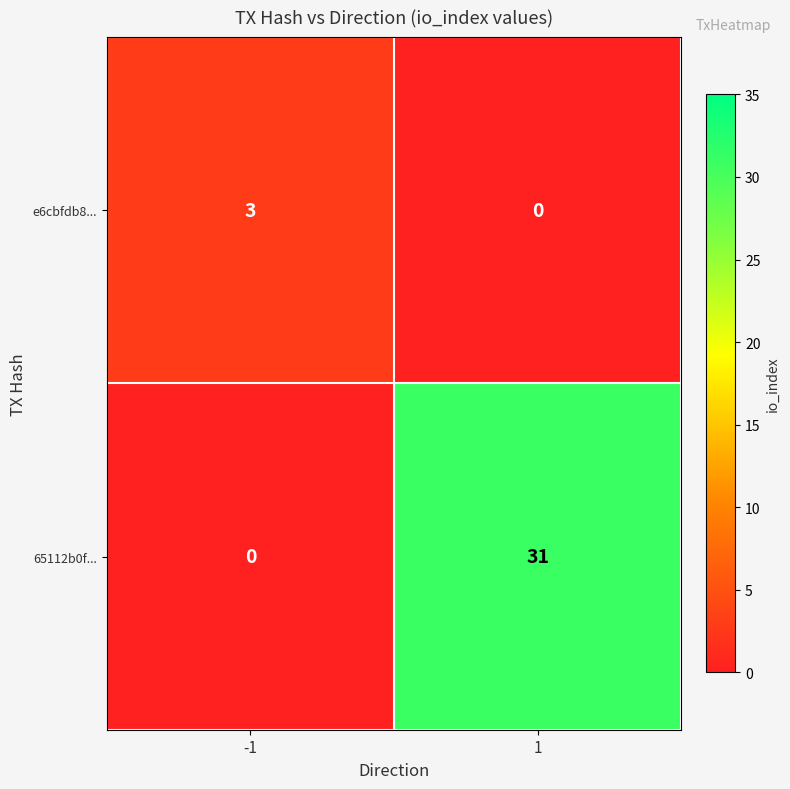

At -1, list the series in order from largest to smallest.

e6cbfdb8..., 65112b0f...